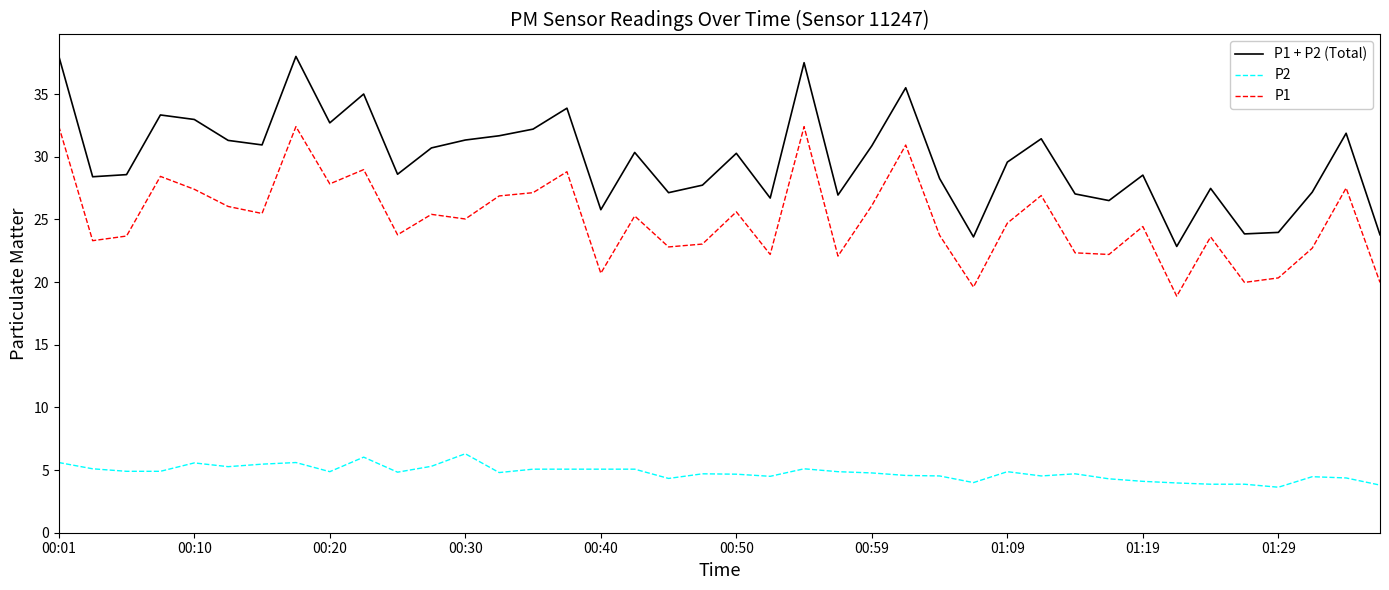

What is the greatest value displayed?

38.0